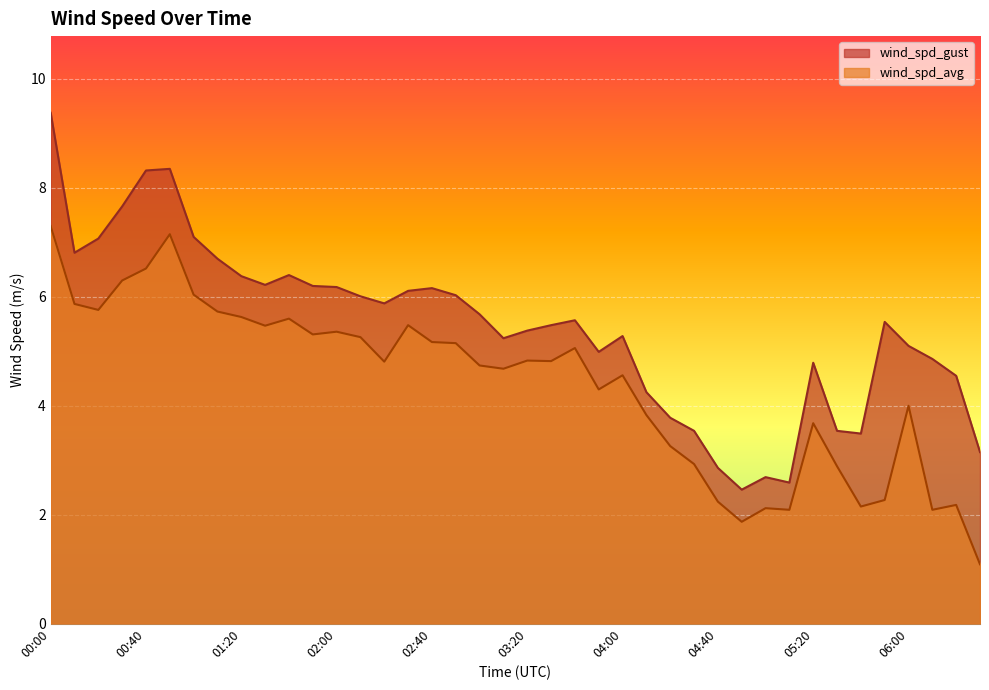

Rank the categories by wind_spd_gust value from lowest to highest.

04:50, 05:10, 05:00, 04:40, 06:30, 05:40, 04:30, 05:30, 04:20, 04:10, 06:20, 05:20, 06:10, 03:50, 06:00, 03:10, 04:00, 03:20, 03:30, 05:50, 03:40, 03:00, 02:20, 02:10, 02:50, 02:30, 02:40, 02:00, 01:50, 01:30, 01:20, 01:40, 01:10, 00:10, 00:20, 01:00, 00:30, 00:40, 00:50, 00:00